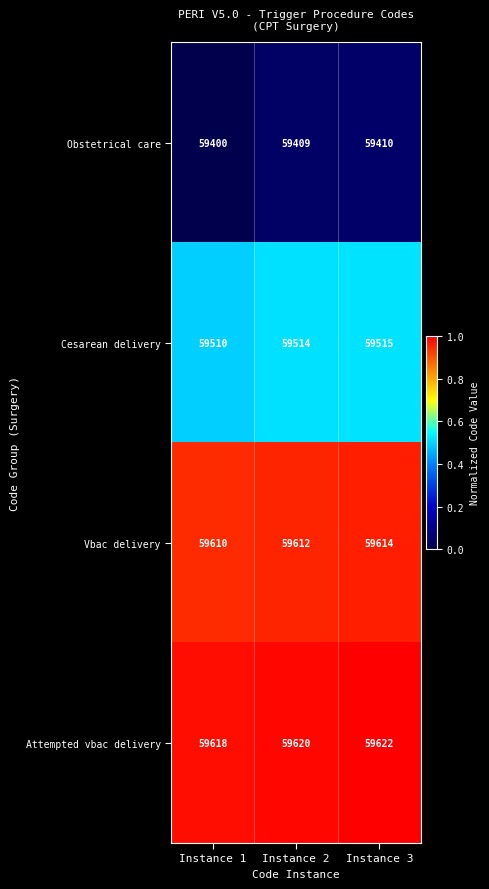

Which label corresponds to the smallest value in the chart?

Instance 1